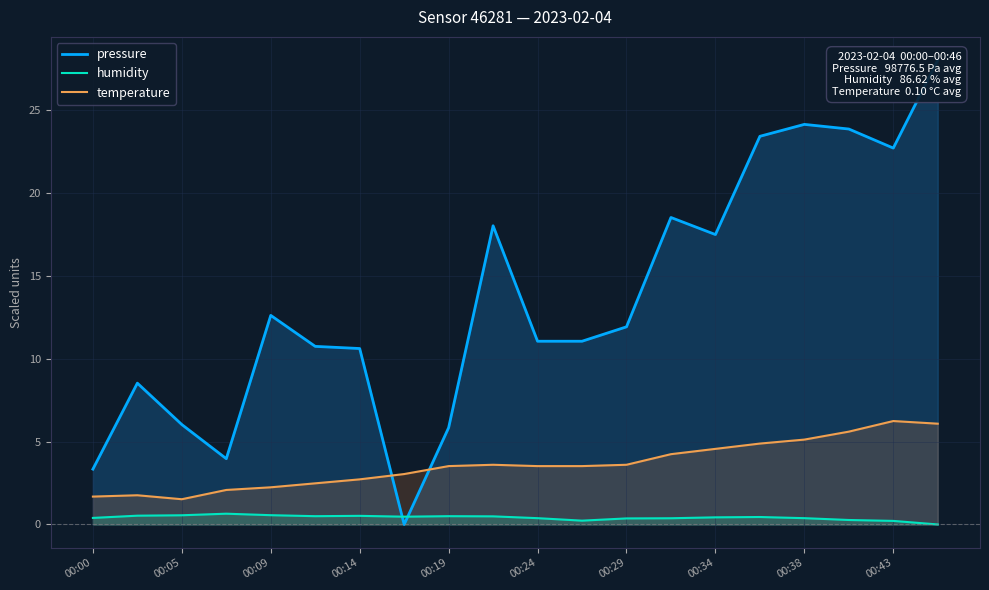

Is the value of temperature at 00:43 greater than the value of humidity at 00:43?

Yes